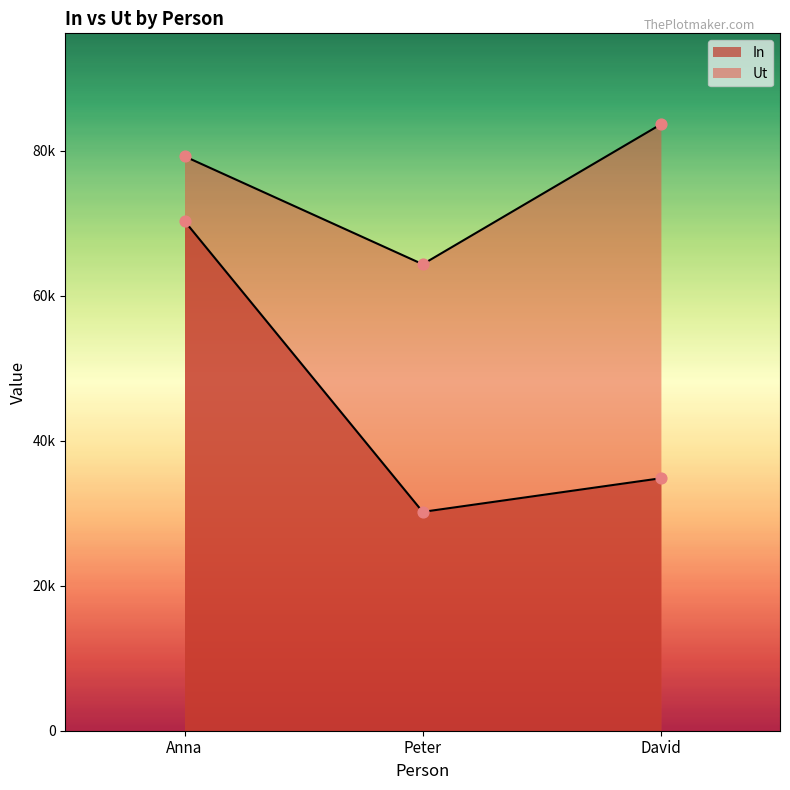

Which series has the widest spread of Y values?

In